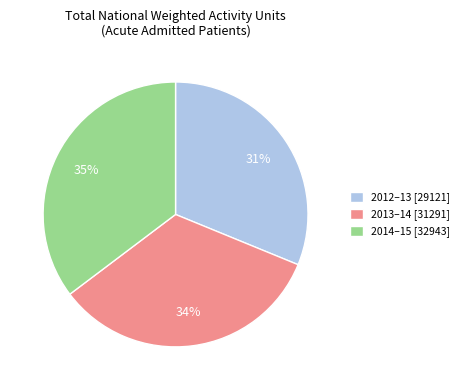

Which has a higher value, 2014–15 [32943] or 2012–13 [29121]?

2014–15 [32943]